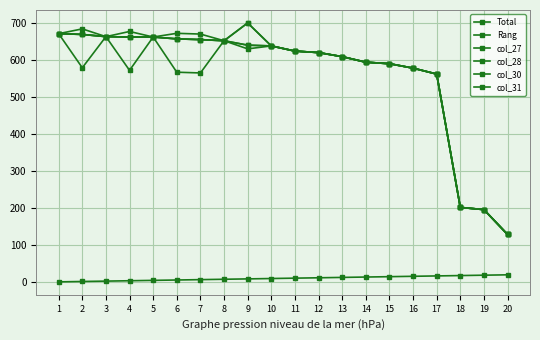

List the labels in order of Rang value, smallest first.

1, 2, 3, 4, 5, 6, 7, 8, 9, 10, 11, 12, 13, 14, 15, 16, 17, 18, 19, 20